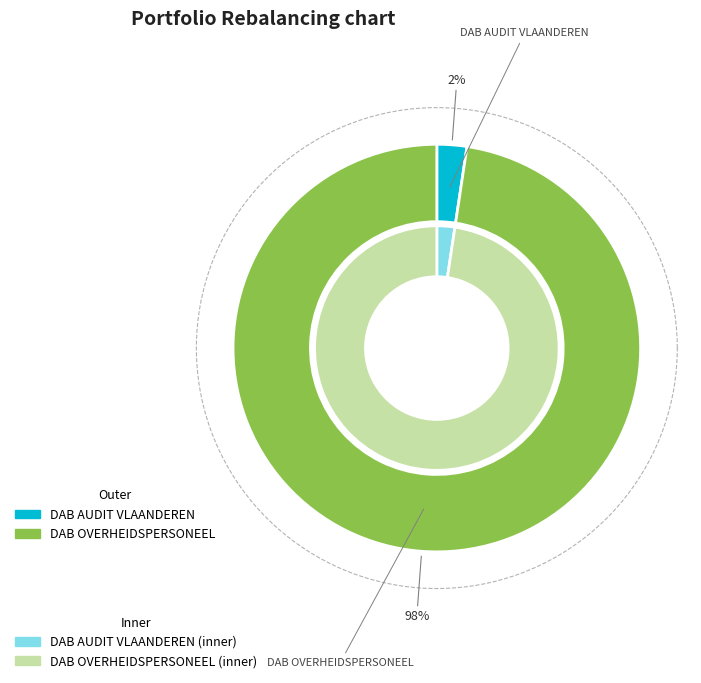

To the nearest percent, what is the average slice percentage?

50%